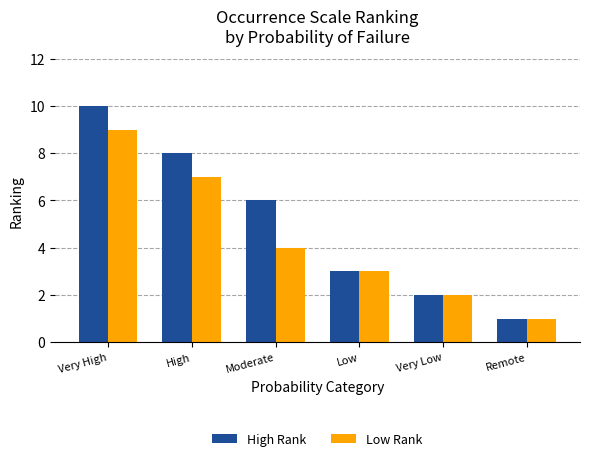

At which label does Low Rank reach its peak?

Very High